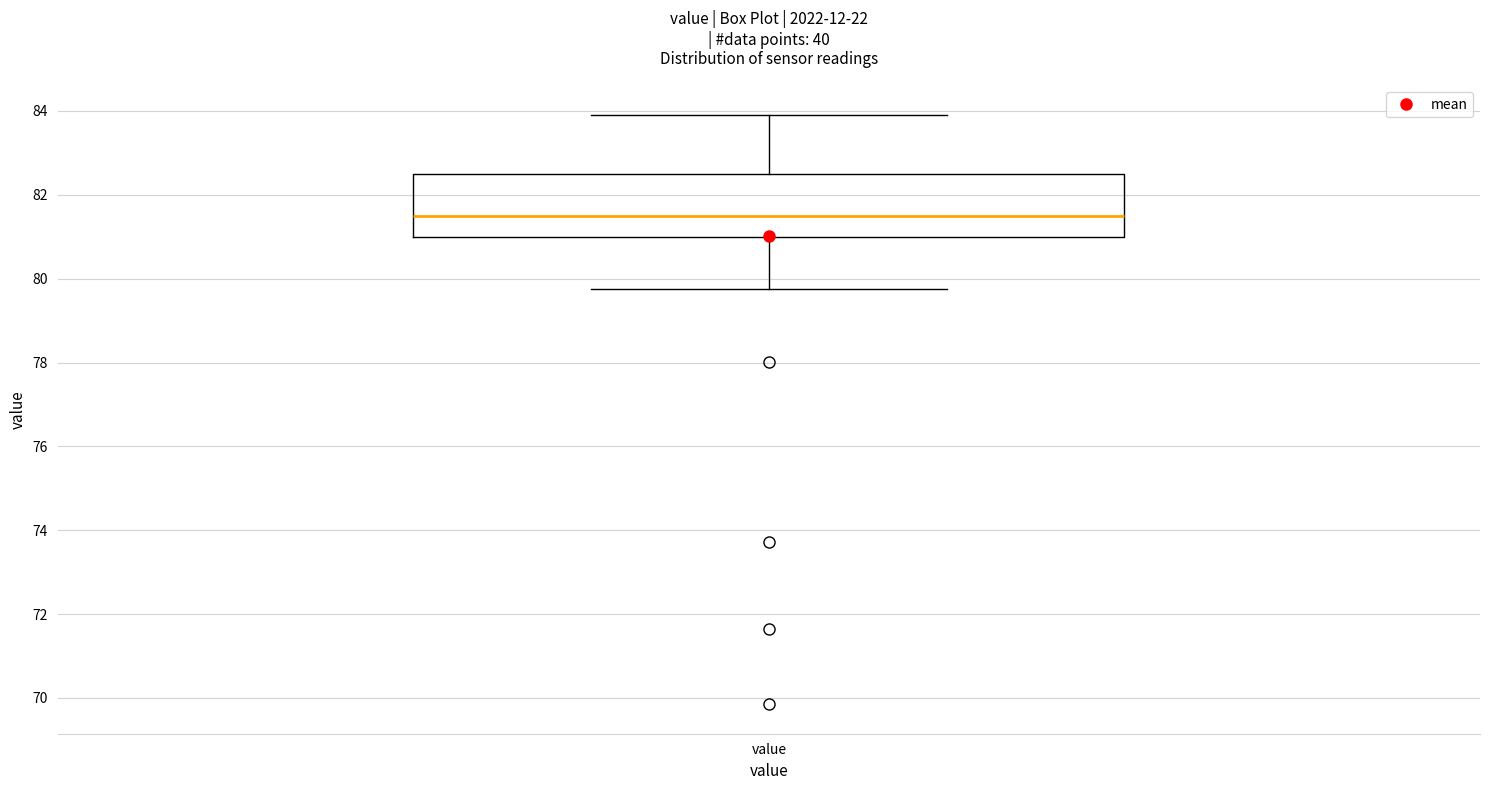

Transcribe this box plot: give where the median line is, the range the box spans, and where the two whiskers end, as read against the y-axis. The values are not printed on the chart, so give them approximately, as read against the axis.

median 81.4, box 81.0 to 82.4, whiskers 79.8 to 84.0